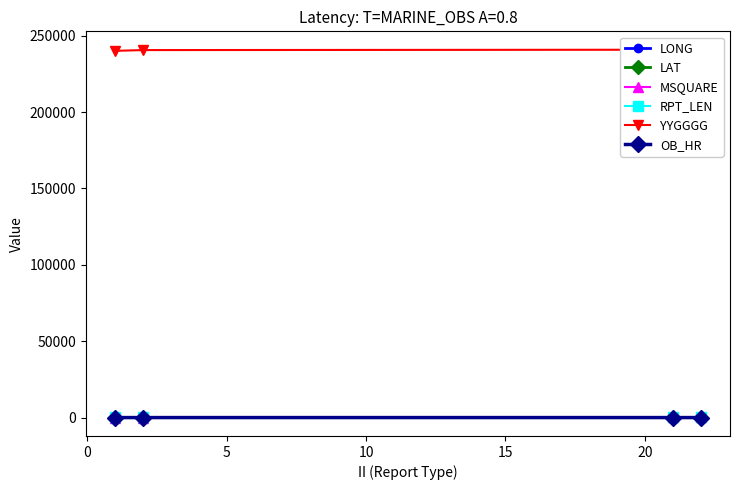

How many interior local peaks does the LONG series have?

1